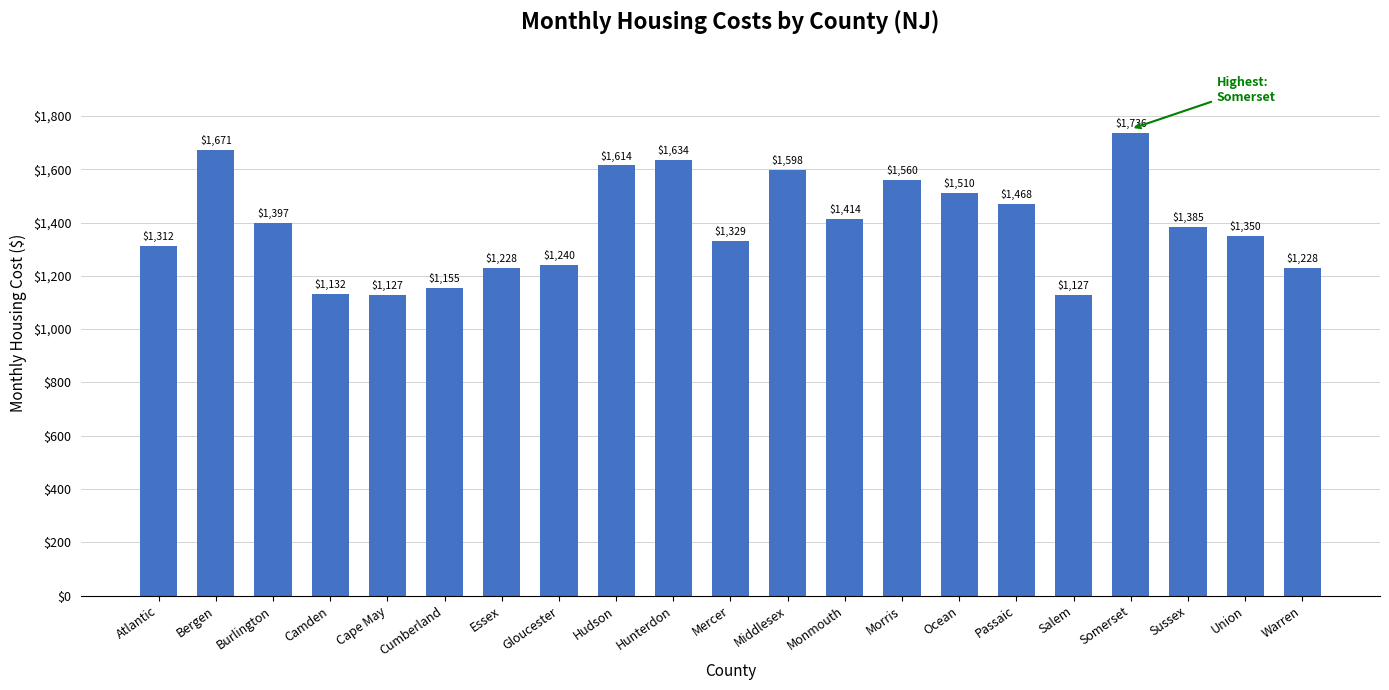

What is the ratio of the value at Burlington to the value at Mercer?

1.1